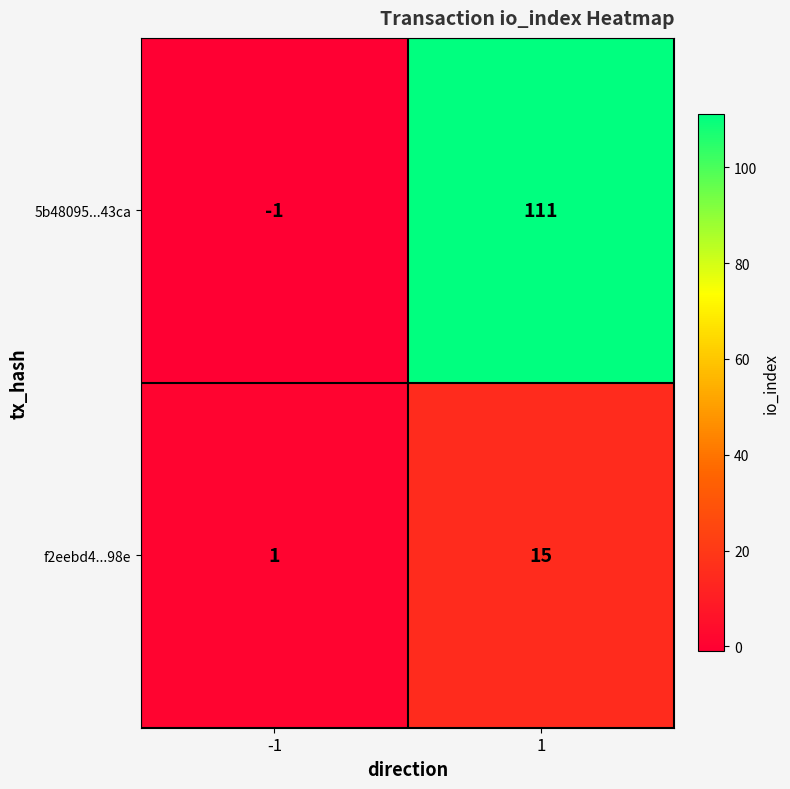

At 1, list the series in order from smallest to largest.

f2eebd4...98e, 5b48095...43ca